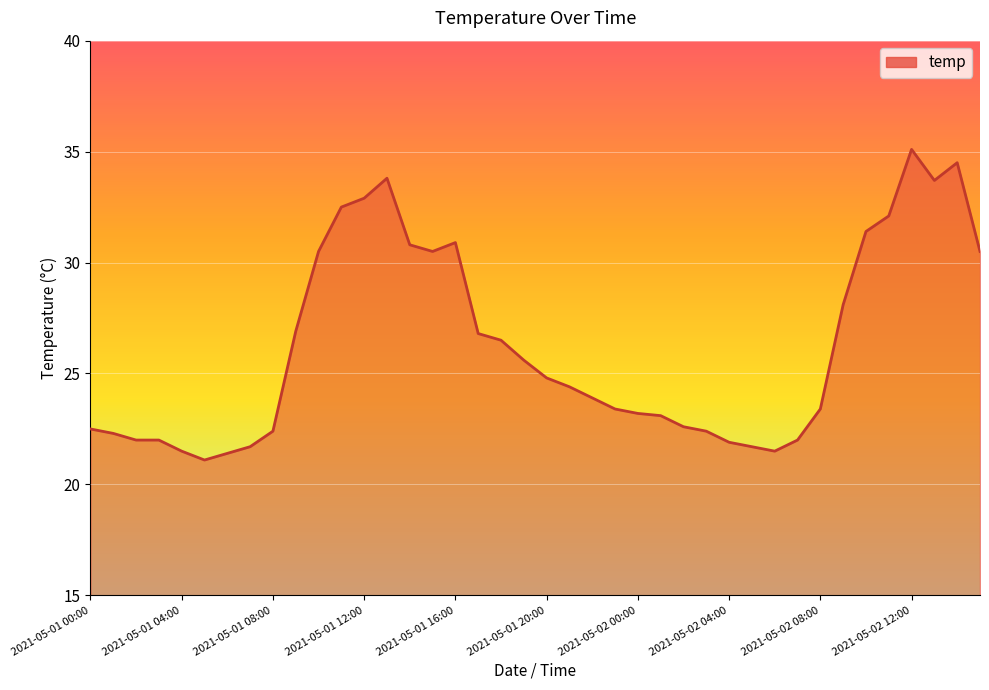

What is the maximum value shown in the chart?

35.1